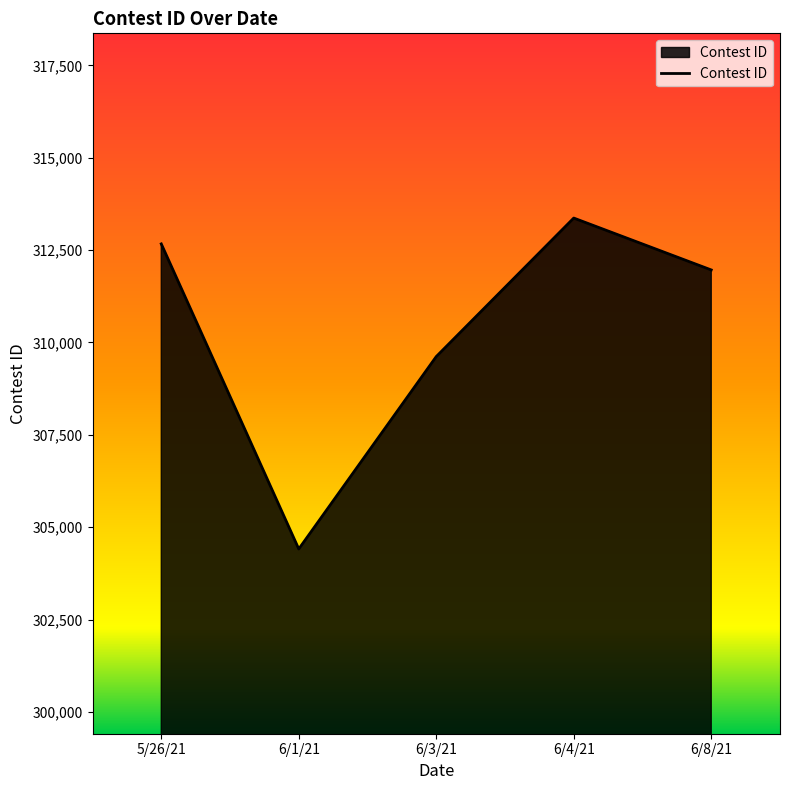

Does the chart display data point markers on the line(s)?

No